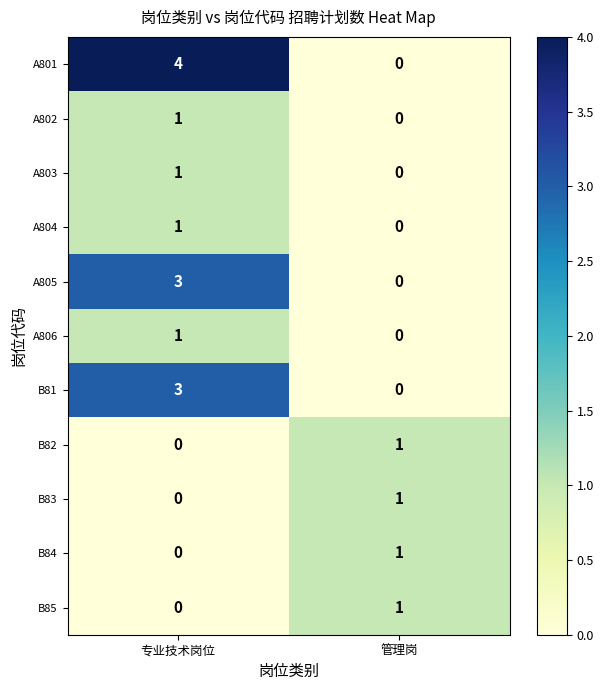

The value of A801 at 专业技术岗位 is 4. True or false?

True